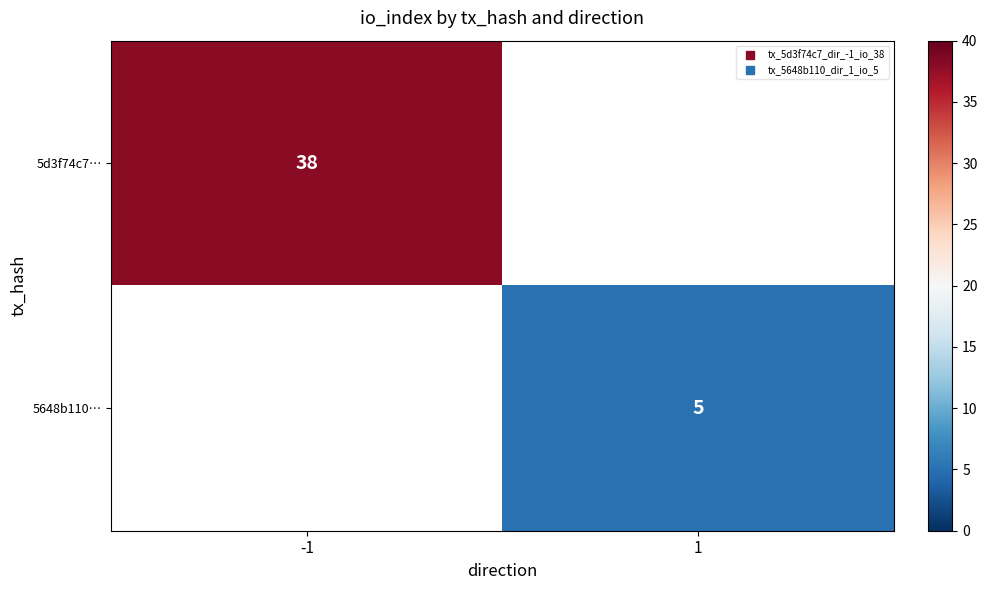

Is it true that 5d3f74c7… equals 65.3 at -1?

False